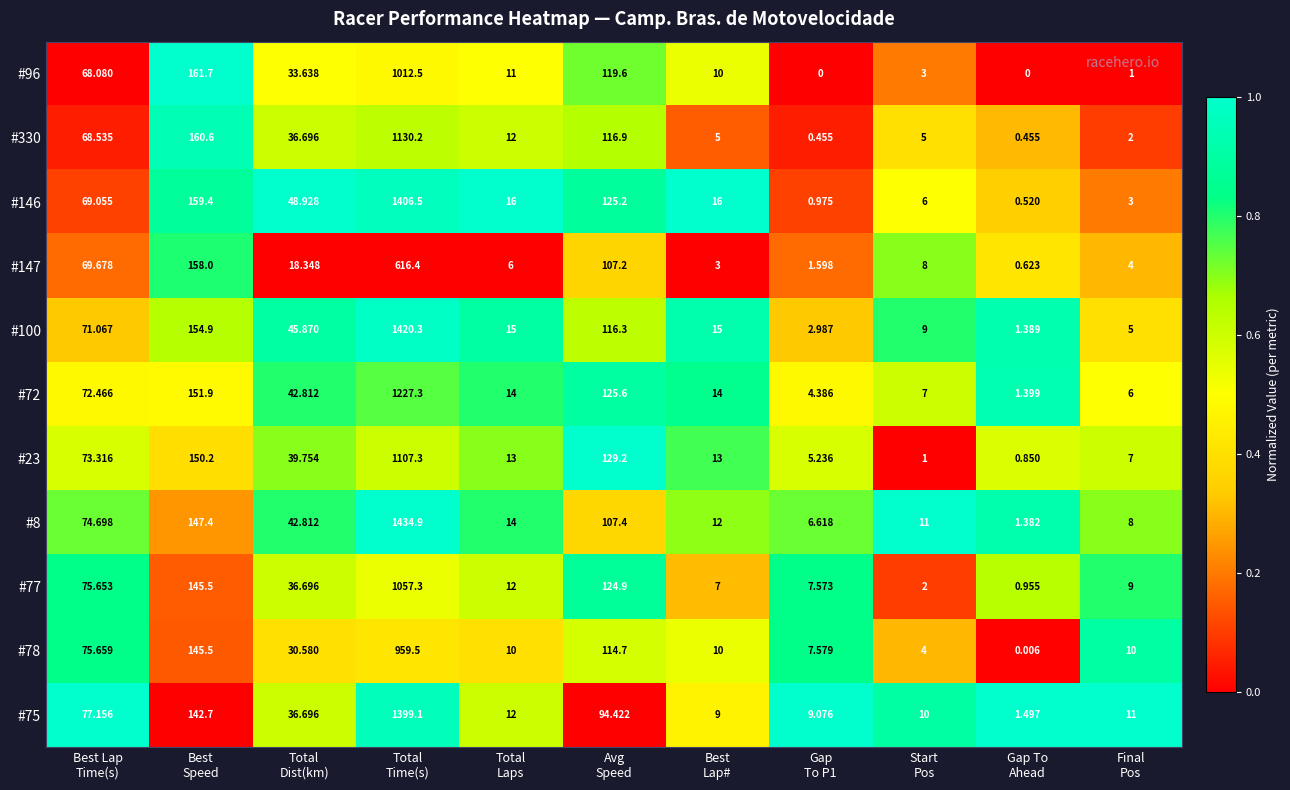

Count the number of data series in this chart.

11